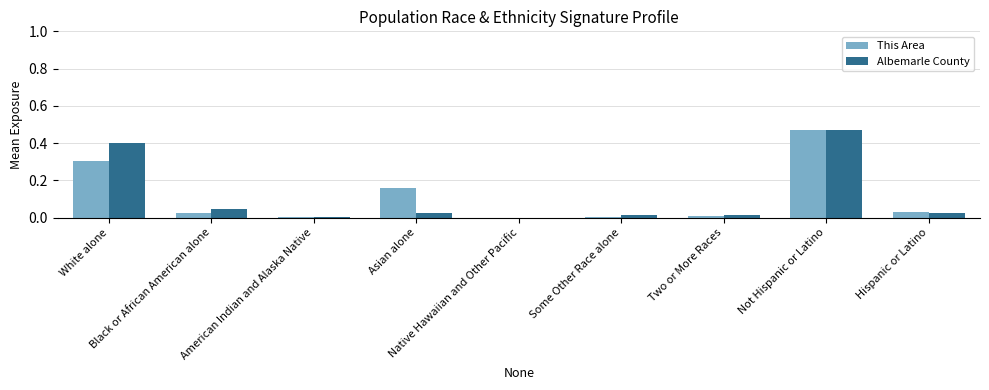

Which category has the lowest value across all series?

Native Hawaiian and Other Pacific